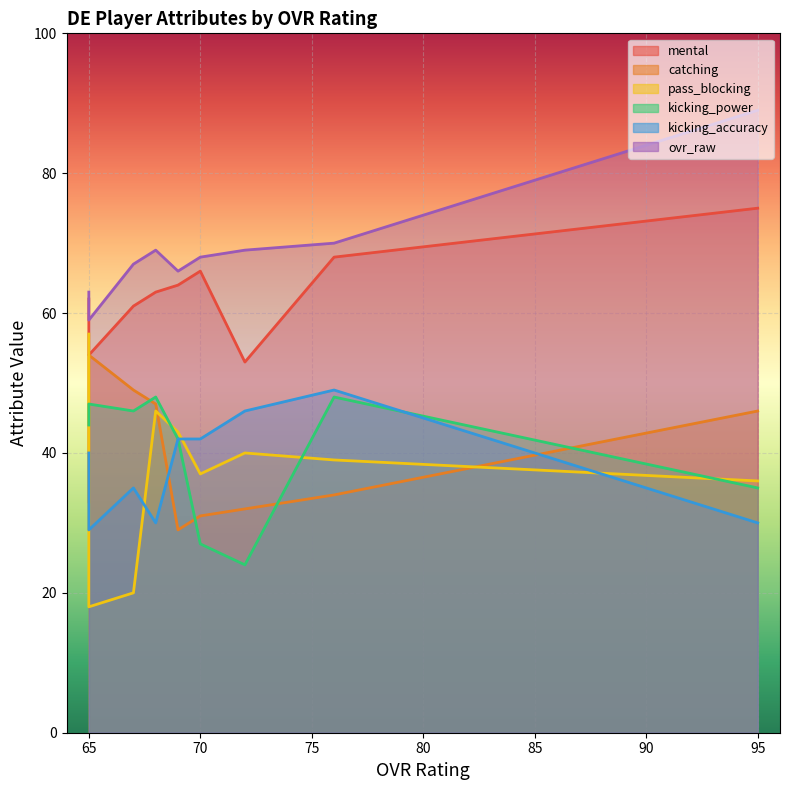

True or false: kicking_power has more than 0 interior local peaks.

True